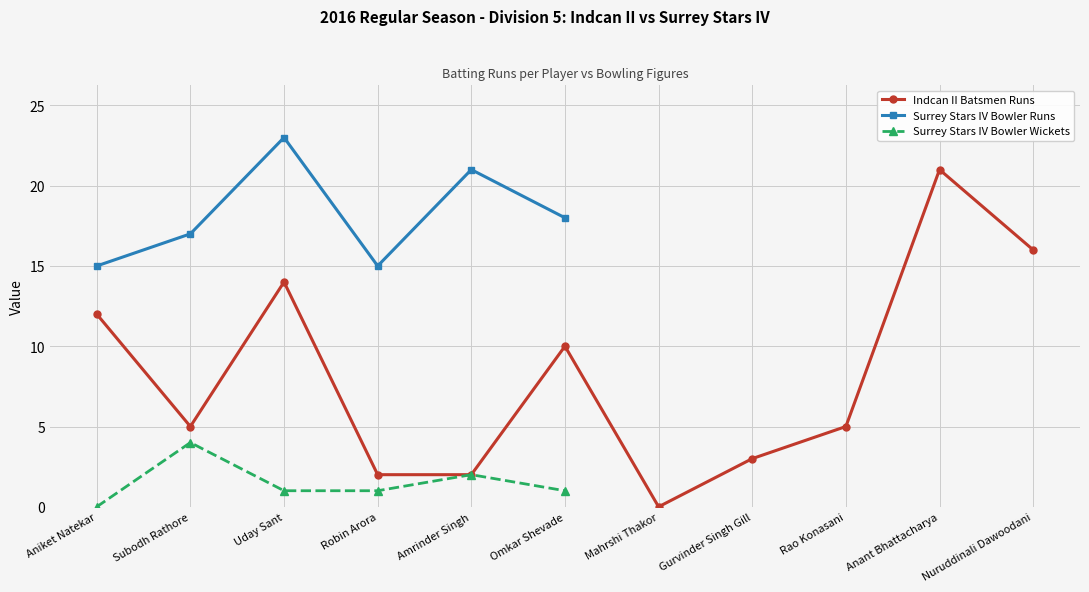

Is it true that the value at Anant Bhattacharya is 21?

True